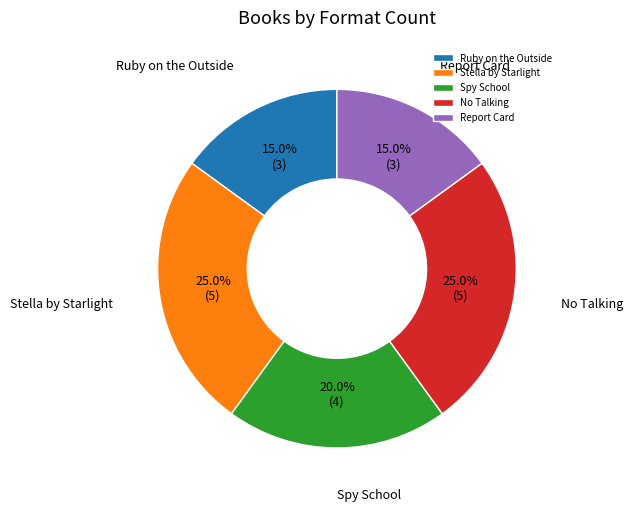

The Spy School slice represents 9% of the pie. True or false?

False